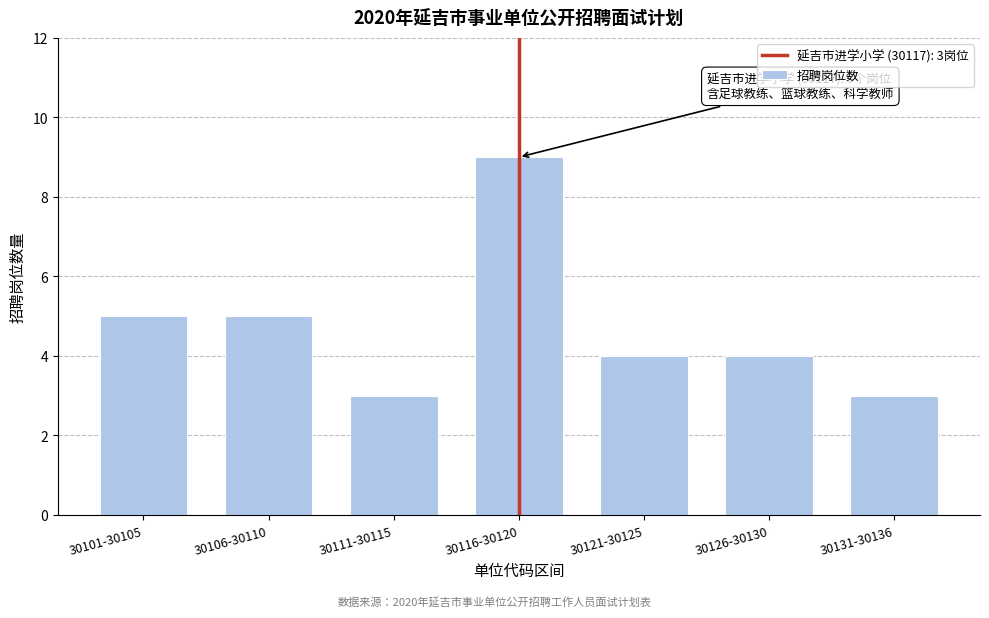

Reading right to left, extract all data points from this chart.

30131-30136=3	30126-30130=4	30121-30125=4	30116-30120=9	30111-30115=3	30106-30110=5	30101-30105=5